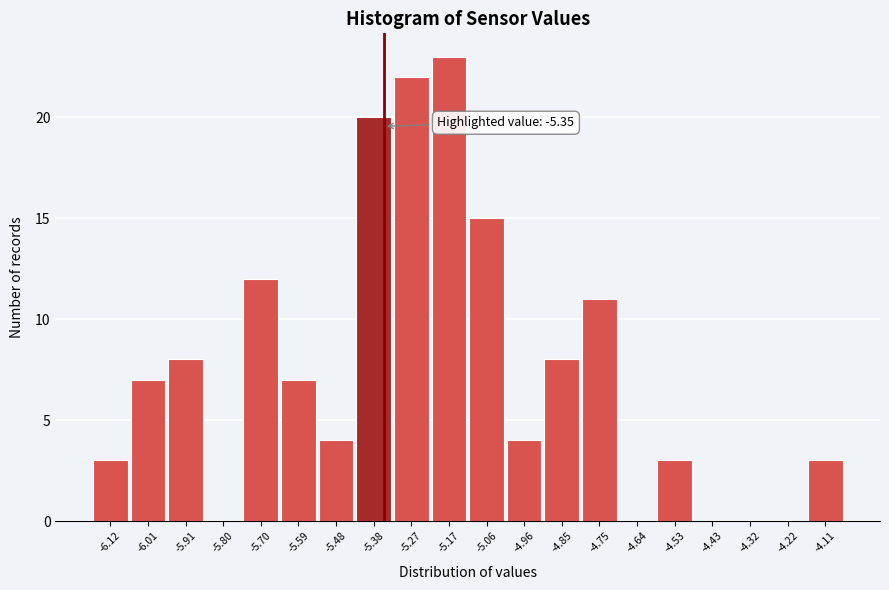

Over which range of the x-axis is the bar tallest?

-5.22 to -5.12